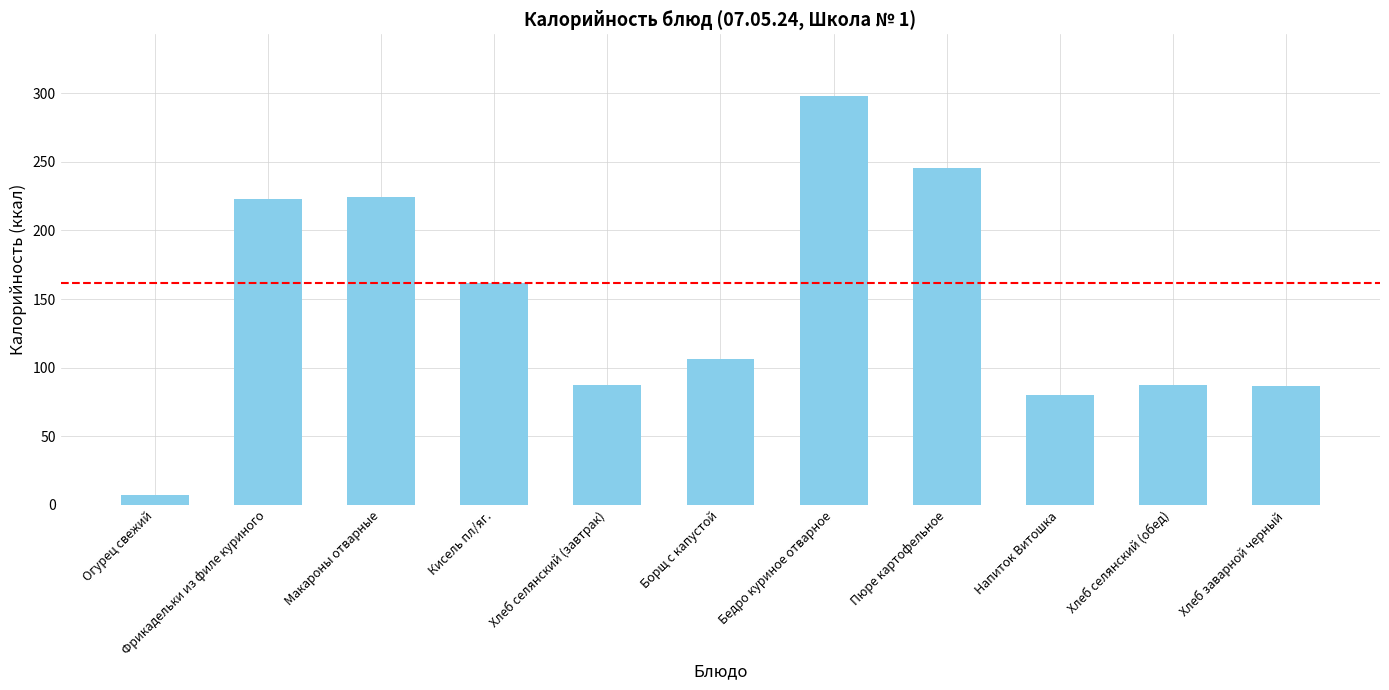

The value at Пюре картофельное is 245.8. True or false?

True